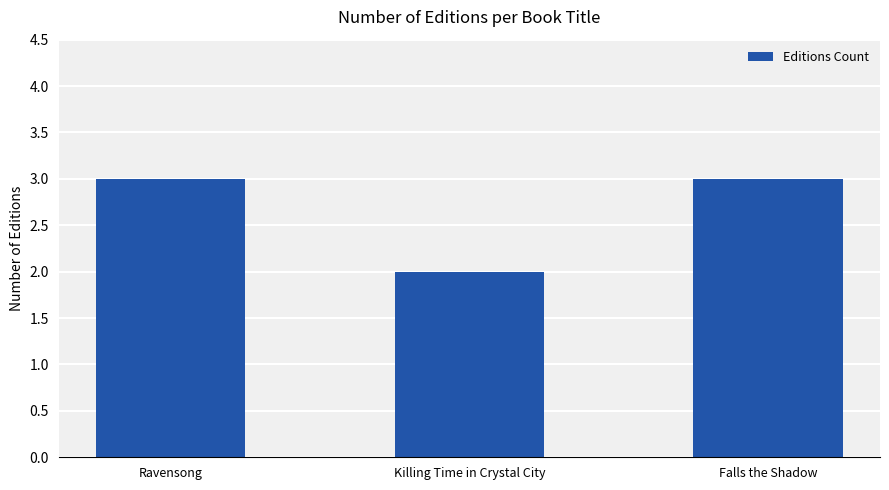

What is the approximate value at Ravensong?

3